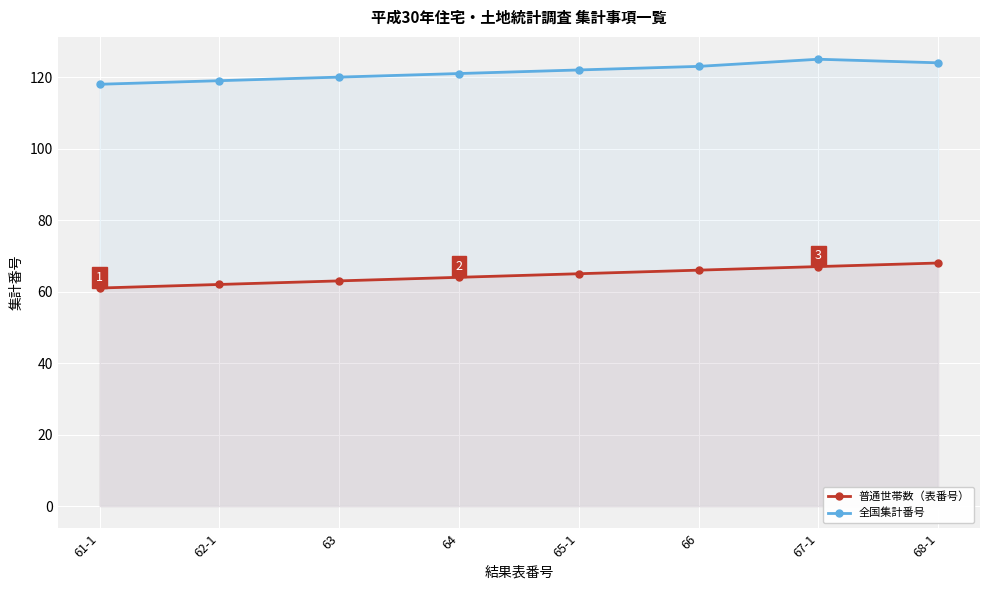

What is the average value of the 全国集計番号 series?

122